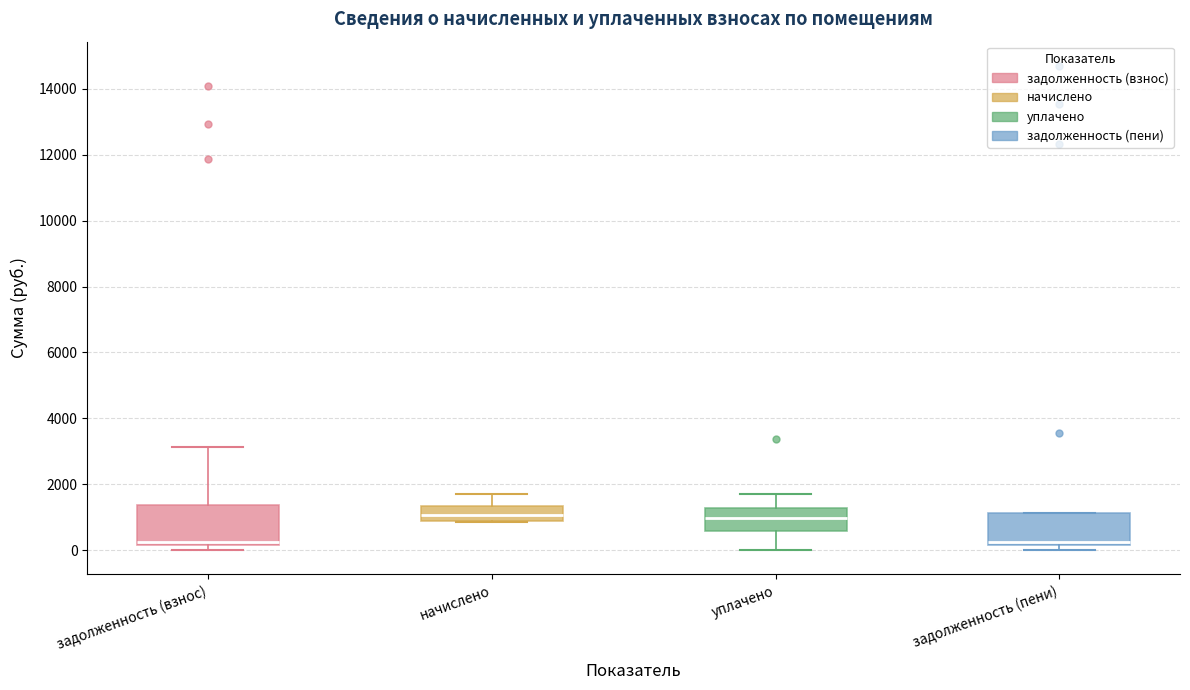

Reading left to right, transcribe this box plot: for each box, give where its median line is, the range the box spans, and where its two whiskers end, as read against the y-axis. The values are not printed on the chart, so give them approximately, as read against the axis.

задолженность (взнос): median 200 (just above the box's lower edge), box 200 to 1400, whiskers 0 to 3200
начислено: median 1000, box 800 to 1400, whiskers 800 to 1800
уплачено: median 1000, box 600 to 1200, whiskers 0 to 1800
задолженность (пени): median 200 (just above the box's lower edge), box 200 to 1200, whiskers 0 to 1200